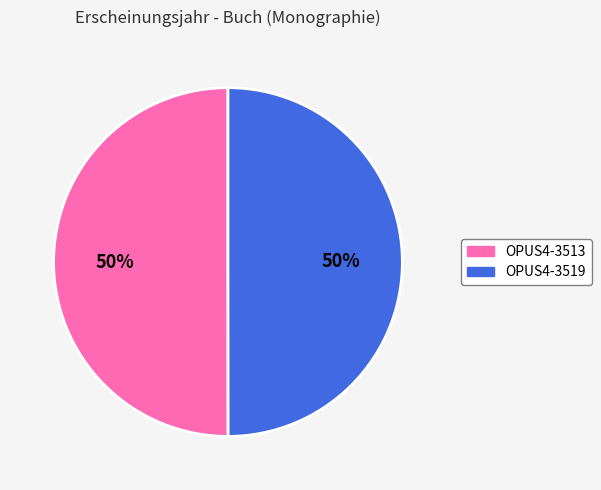

To the nearest percent, what is the average slice percentage?

50%